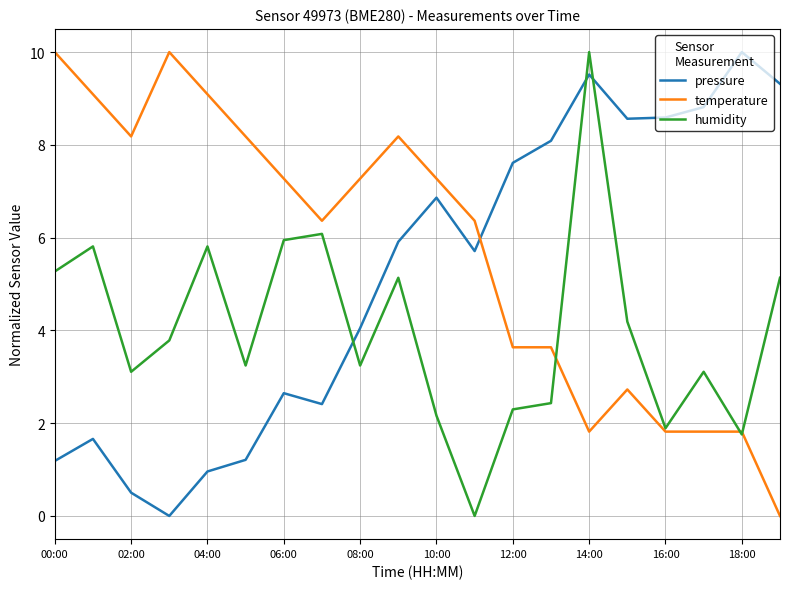

List the series in order of their overall mean, lowest first.

humidity, pressure, temperature